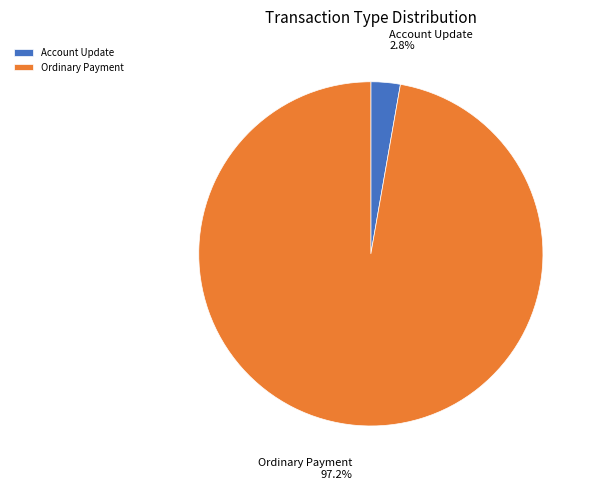

To the nearest percent, what is the combined percentage of Account Update and Ordinary Payment?

100%